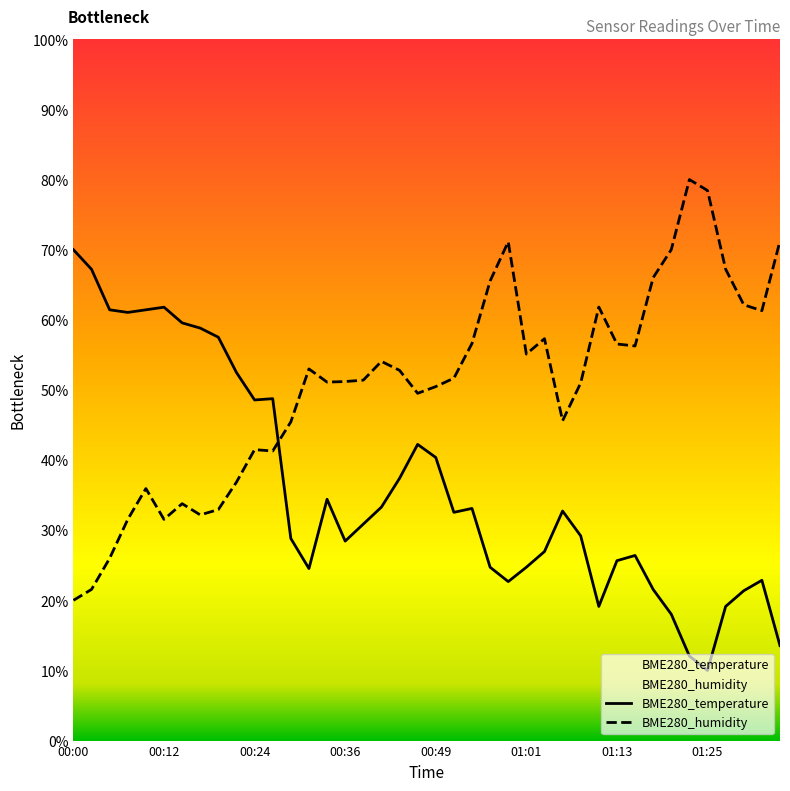

How many times do BME280_temperature and BME280_humidity cross each other?

1